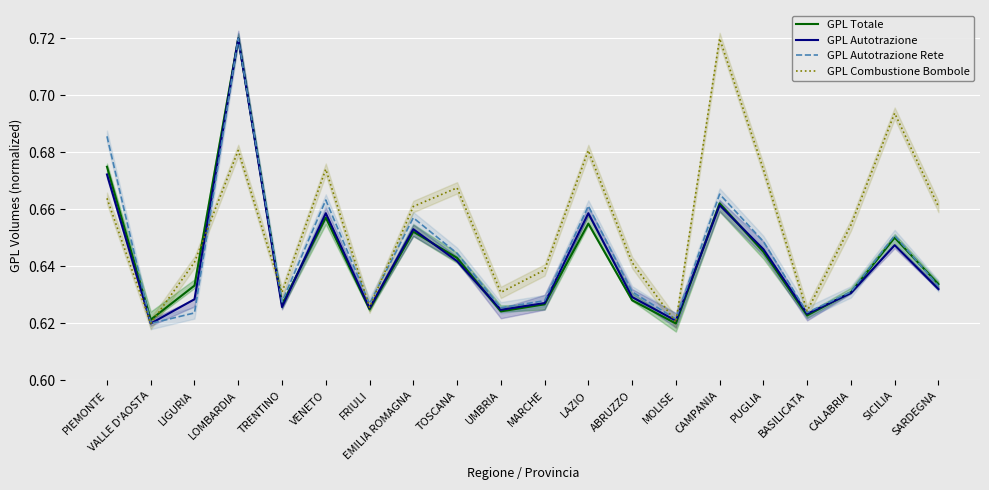

At which label does GPL Autotrazione reach its peak?

LOMBARDIA